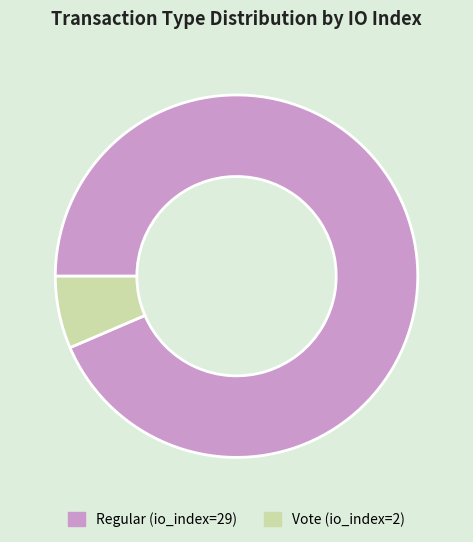

How many slices are in this pie chart?

2